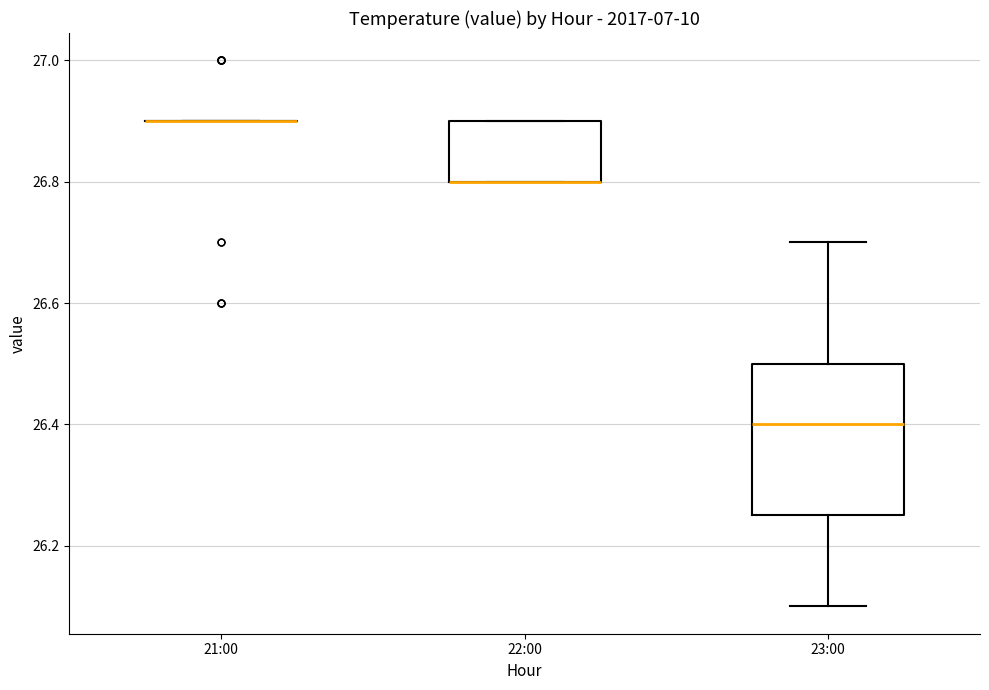

Reading left to right, transcribe this box plot: for each box, give where its median line is, the range the box spans, and where its two whiskers end, as read against the y-axis. The values are not printed on the chart, so give them approximately, as read against the axis.

21:00: box collapsed to a line at 26.90, whiskers 26.90 to 26.90
22:00: median 26.80 (drawn on the box's lower edge), box 26.80 to 26.90, whiskers 26.80 to 26.90
23:00: median 26.40, box 26.26 to 26.50, whiskers 26.10 to 26.70